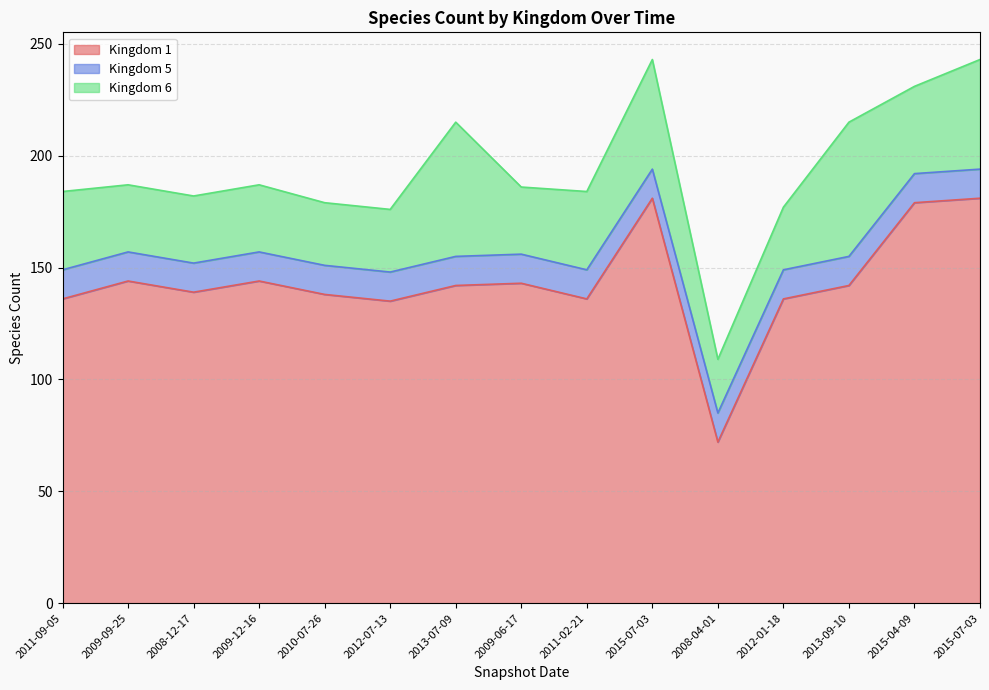

Count the number of categories in the chart.

15